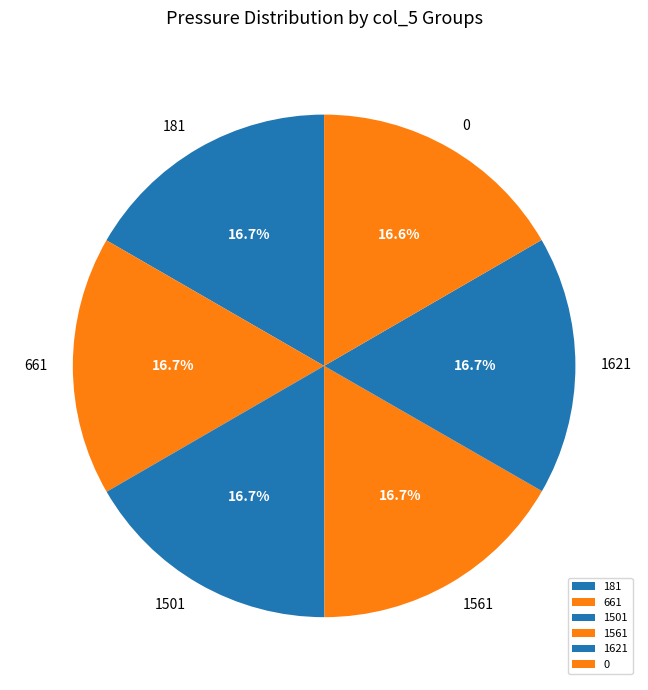

Approximately how many times larger is the value at 1561 compared to 1501?

1.0